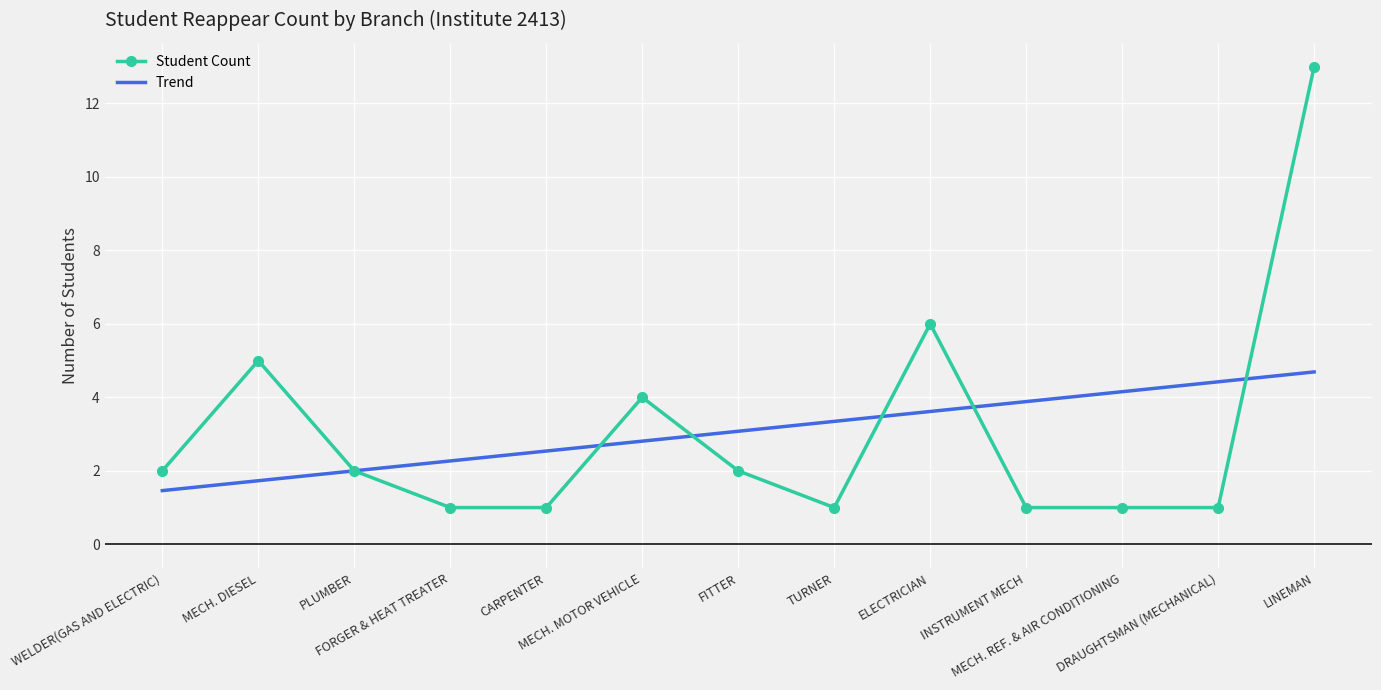

At which category is the sum across all series the highest?

LINEMAN